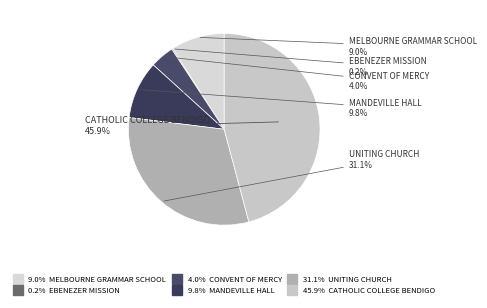

Is there a majority slice in this chart?

No